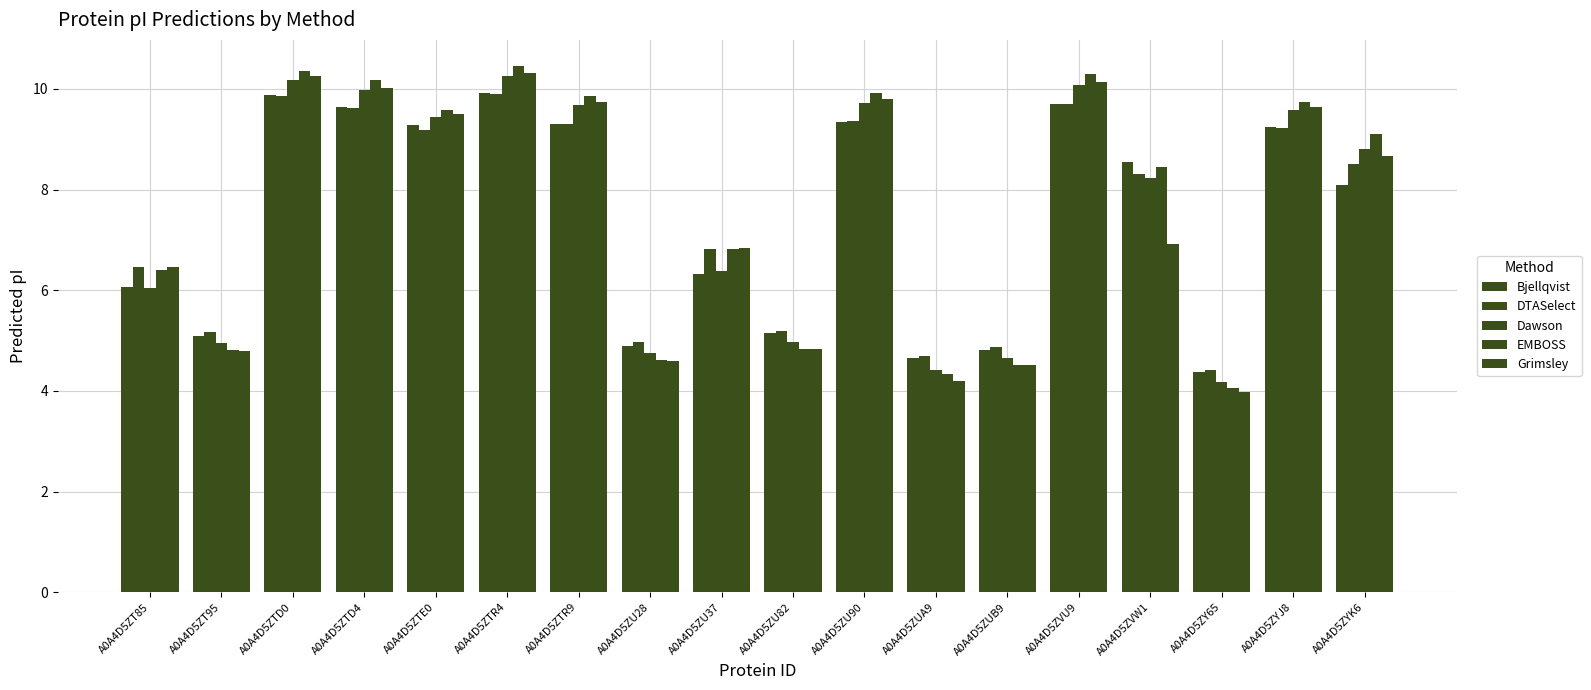

How many distinct data groups are displayed?

5